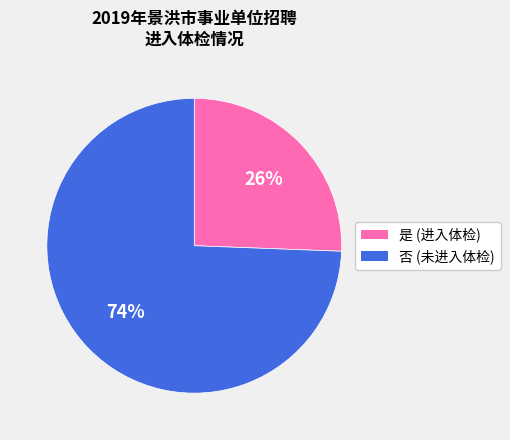

What percentage is the 是 slice, to the nearest percent?

26%